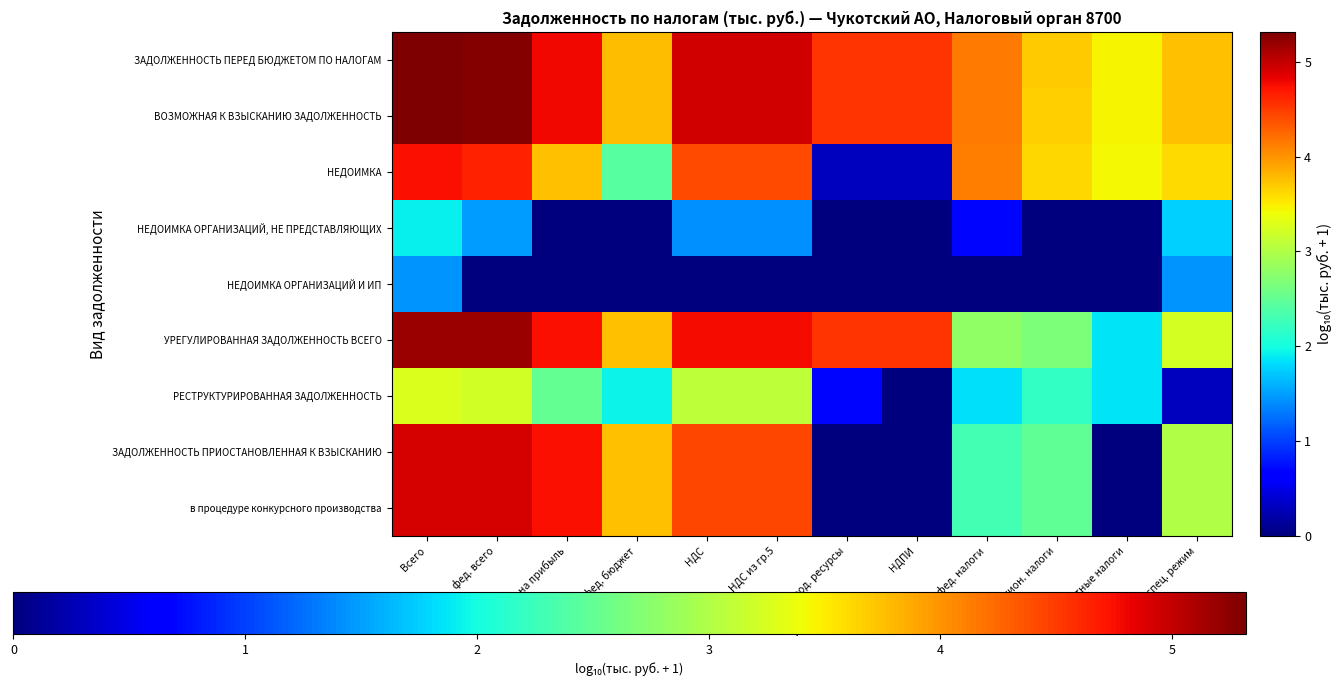

Which has a higher value, регион. налоги or местные налоги?

регион. налоги